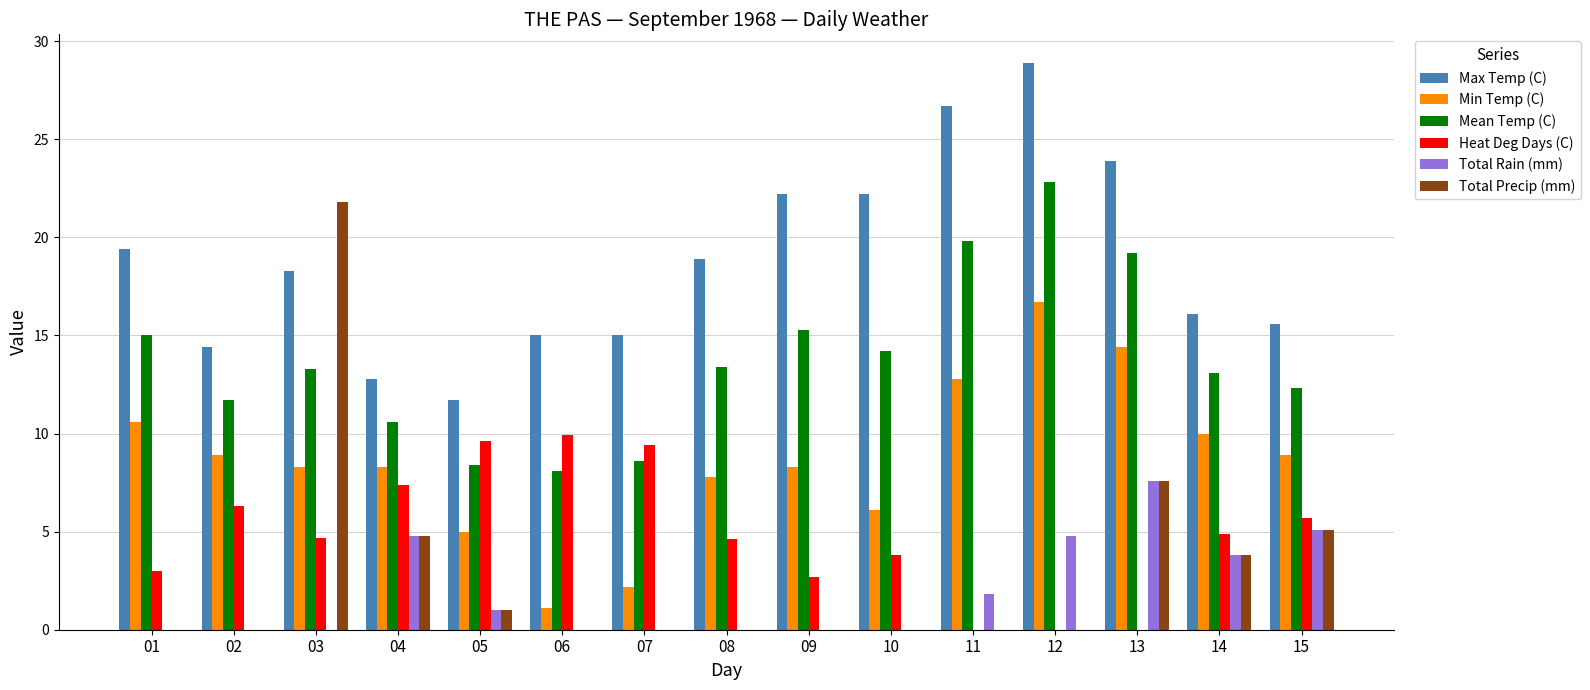

How many categories are shown in the chart?

15